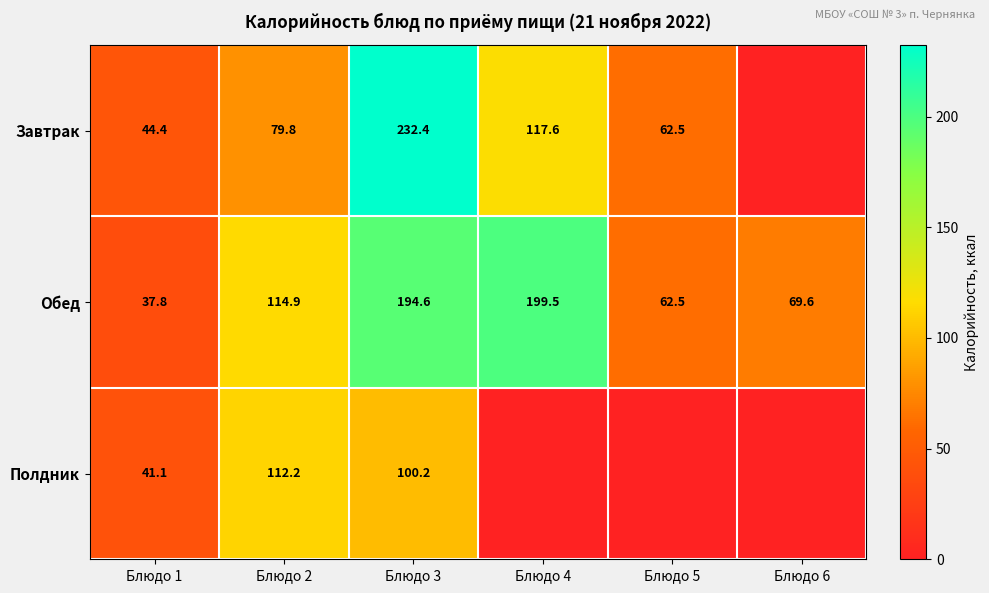

Is it true that Полдник equals 172.7 at Блюдо 2?

False